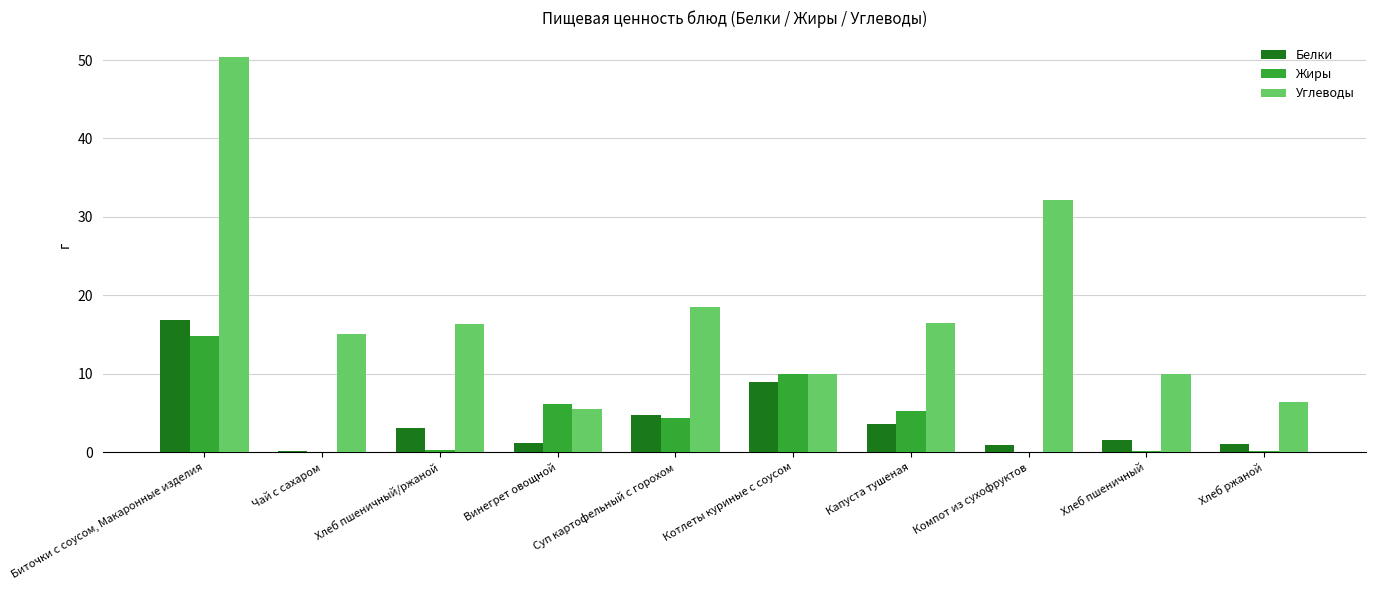

What is the difference between the Жиры values at Чай с сахаром and Хлеб пшеничный?

0.1